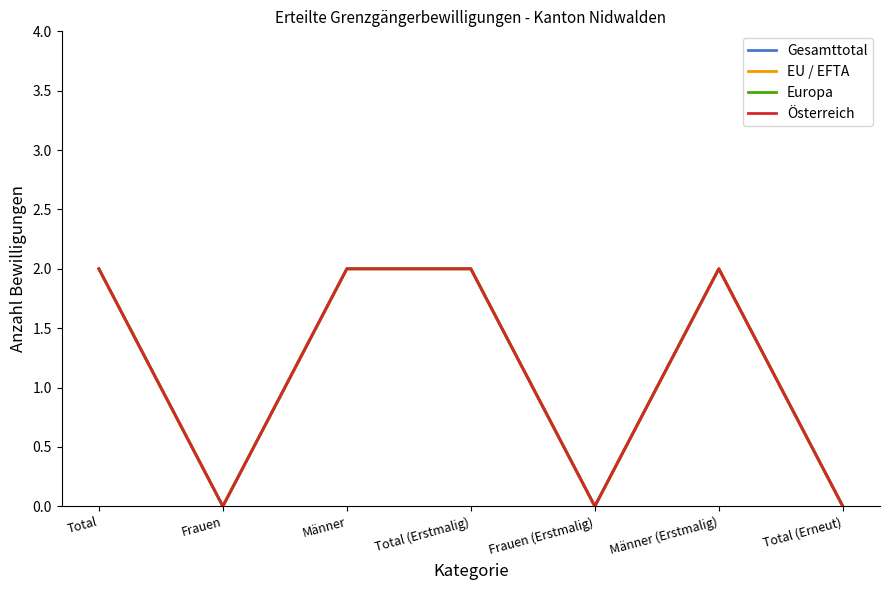

Is it true that Europa equals 1 at Total (Erneut)?

False